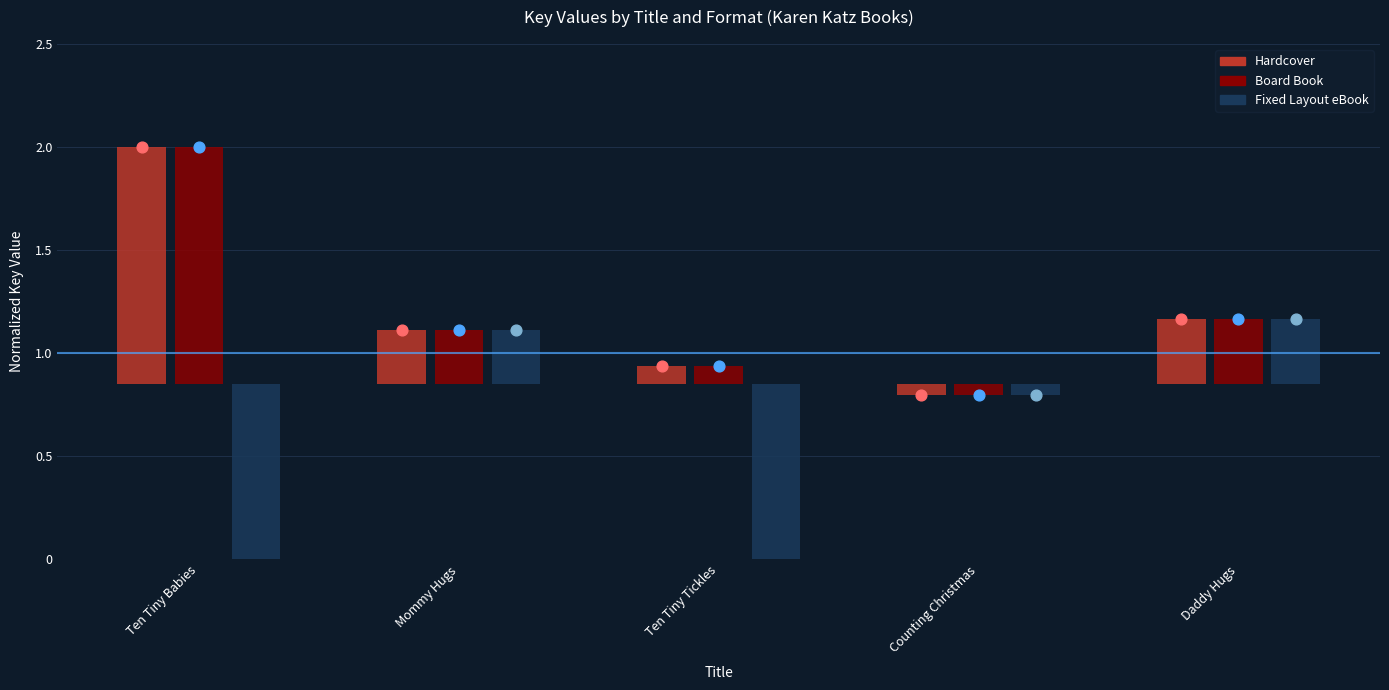

Is the value of Hardcover at Counting Christmas greater than the value of Fixed Layout eBook at Daddy Hugs?

No